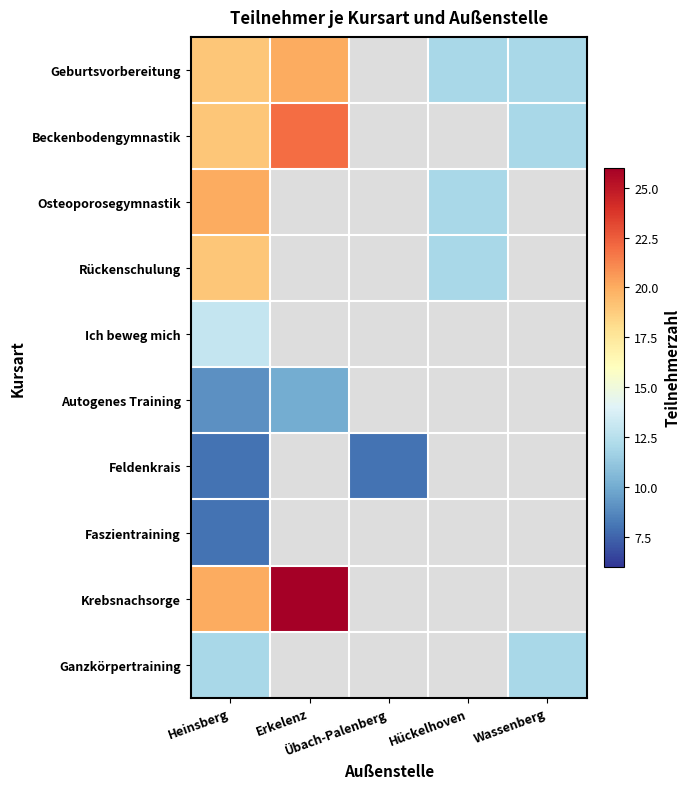

At how many categories does at least one series exceed 8?

4